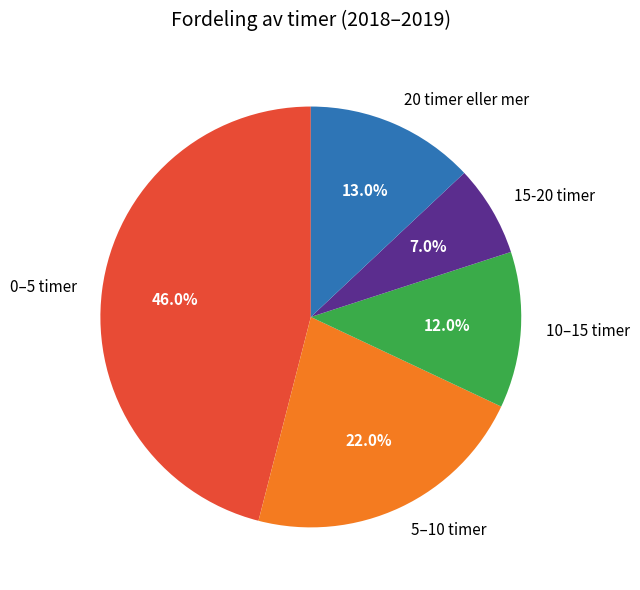

Which has a higher value, 5–10 timer or 10–15 timer?

5–10 timer